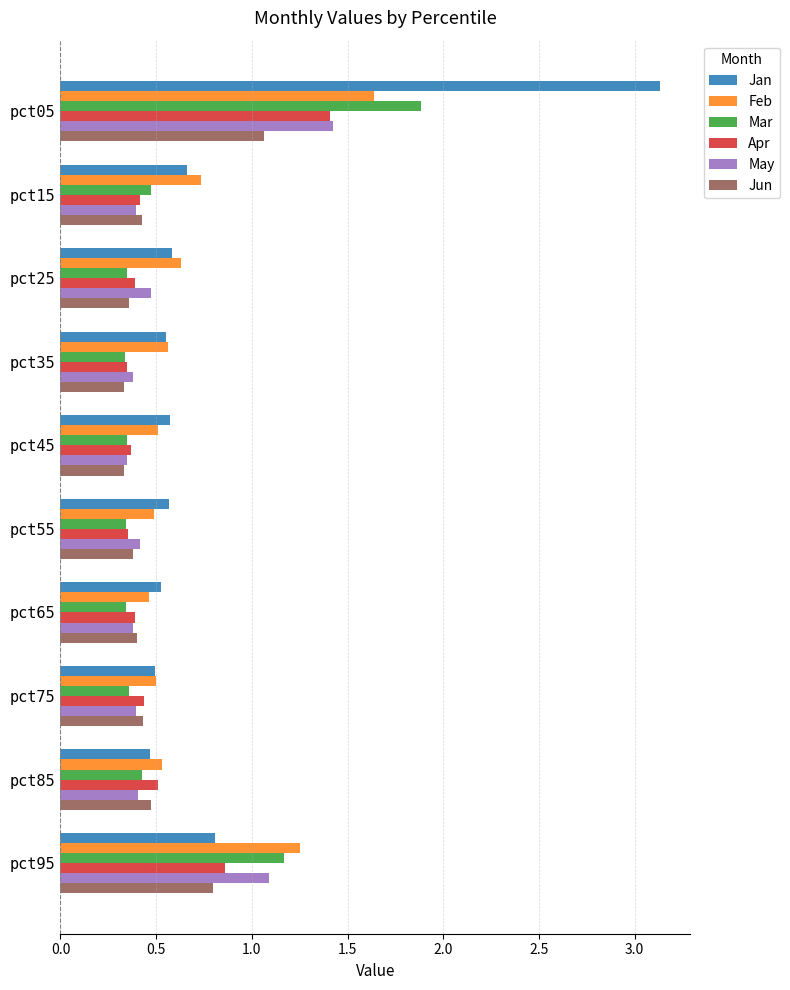

What is the total value across all series at pct35?

2.5